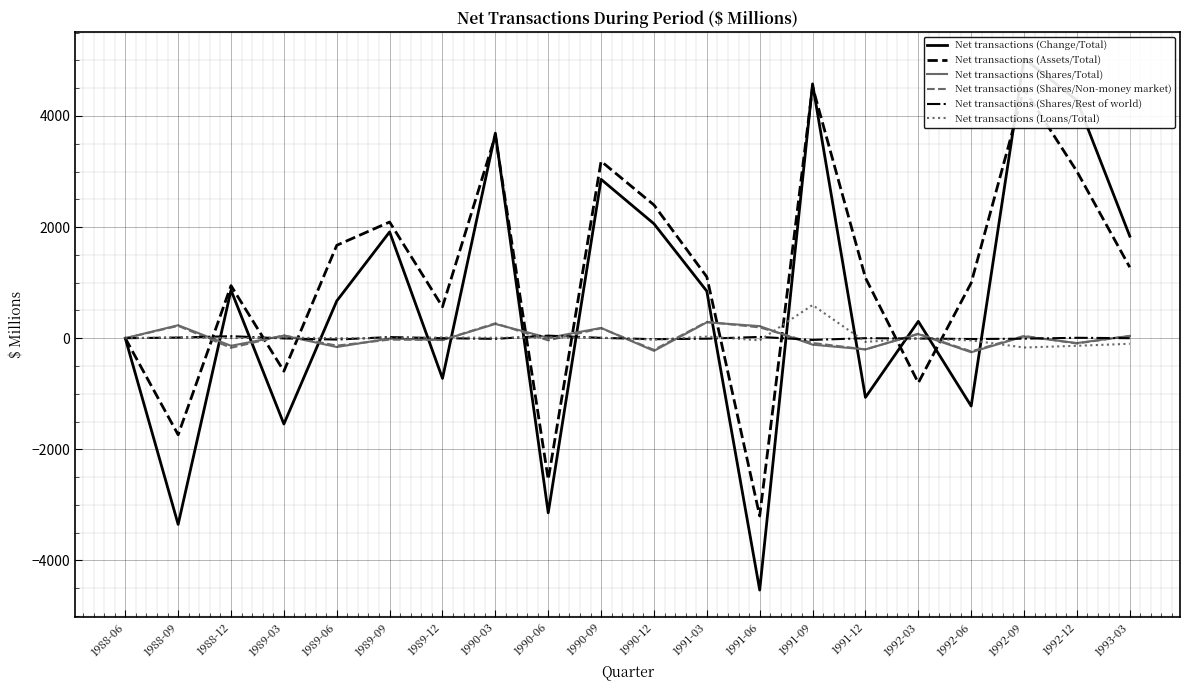

What is the lowest value of the Net transactions (Shares/Total) series?

-253